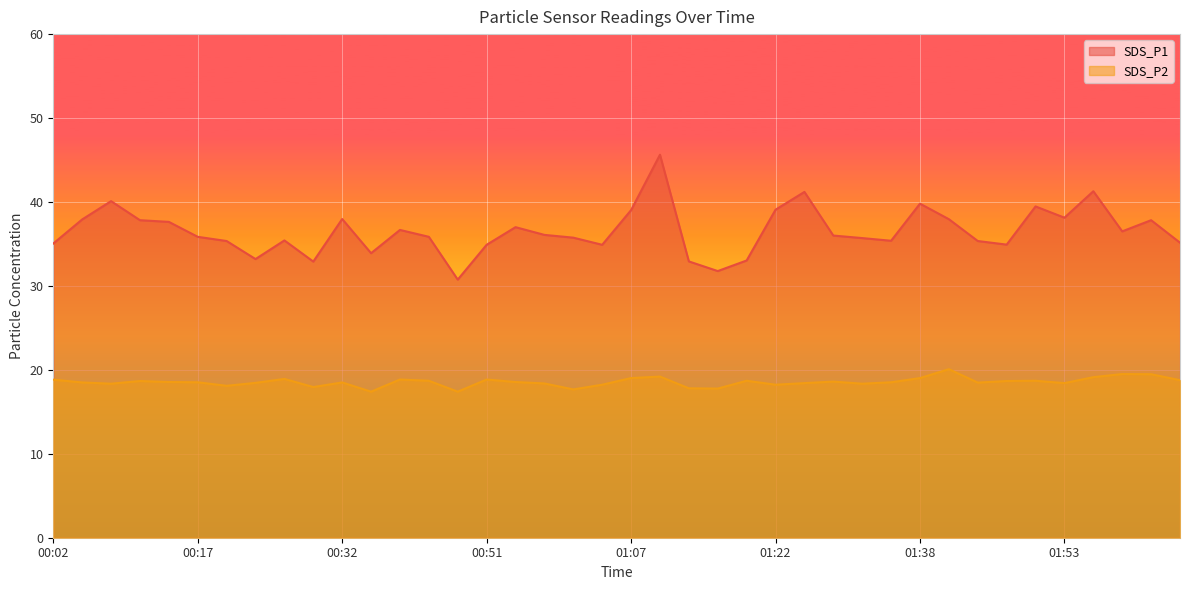

What position from the left is 01:35?

30